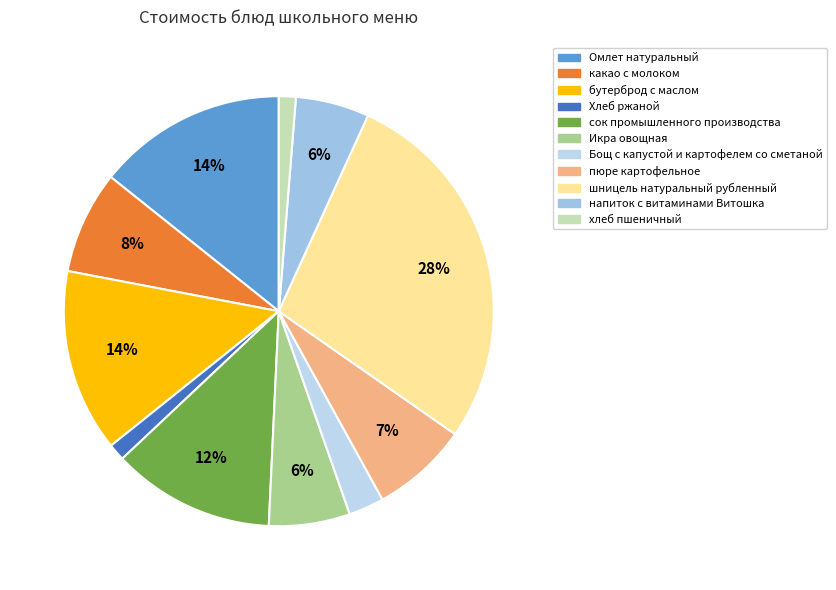

To the nearest percent, what is the combined percentage of хлеб пшеничный and шницель натуральный рубленный?

29%